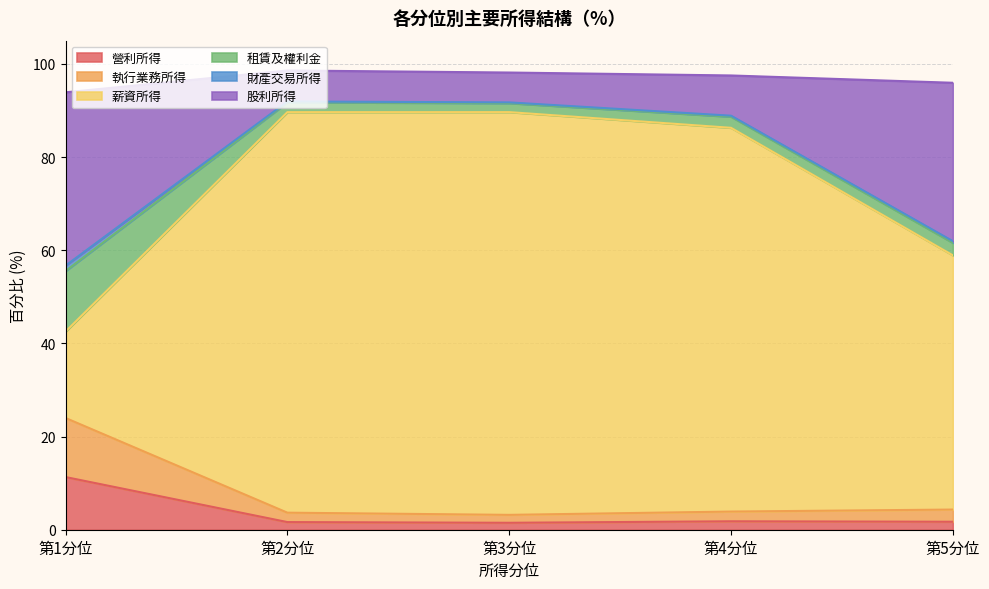

What are all the series names shown in the legend?

營利所得, 執行業務所得, 薪資所得, 租賃及權利金, 財產交易所得, 股利所得